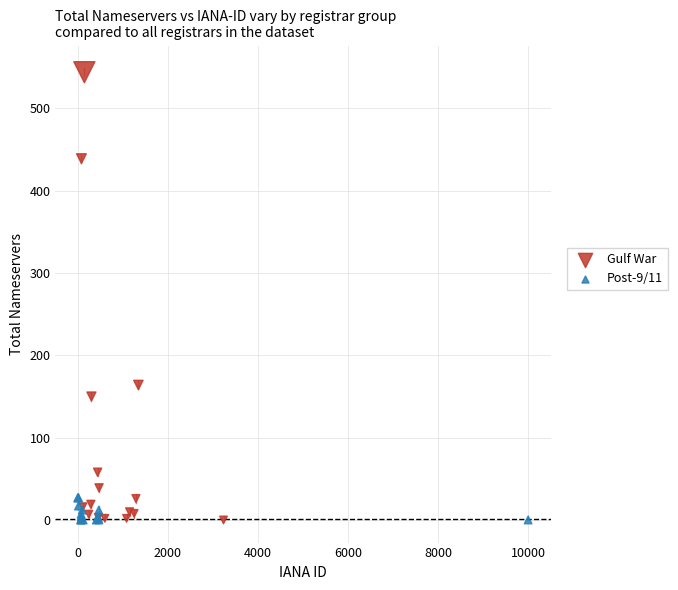

What are all the series names shown in the legend?

Gulf War, Post-9/11